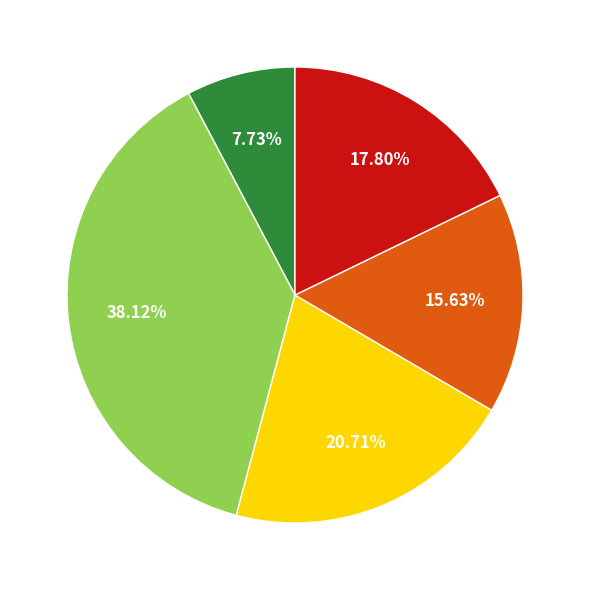

Does any single category account for the majority?

No